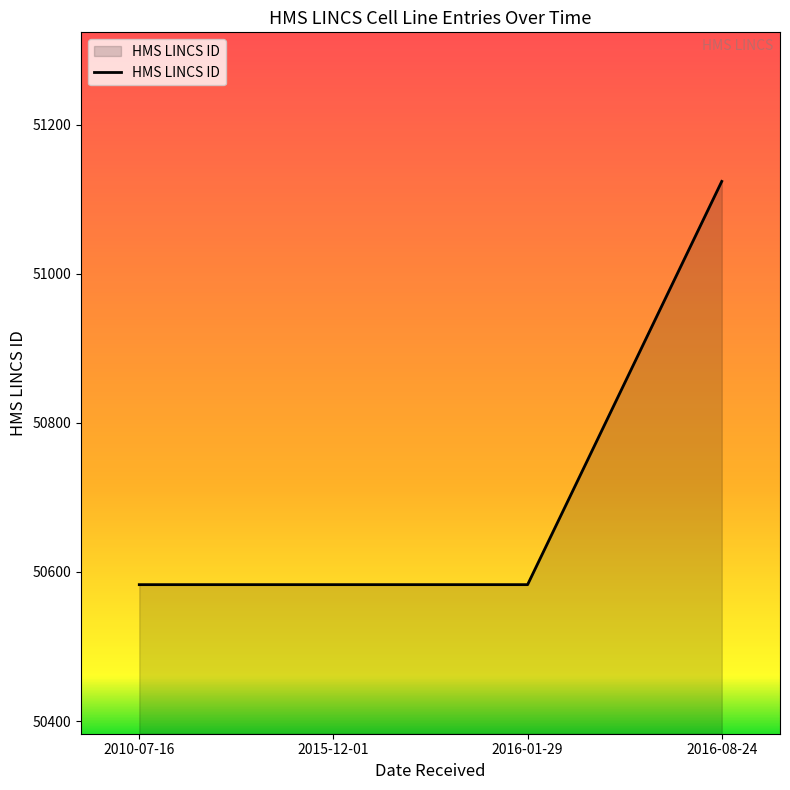

What position from the left is 2010-07-16?

1